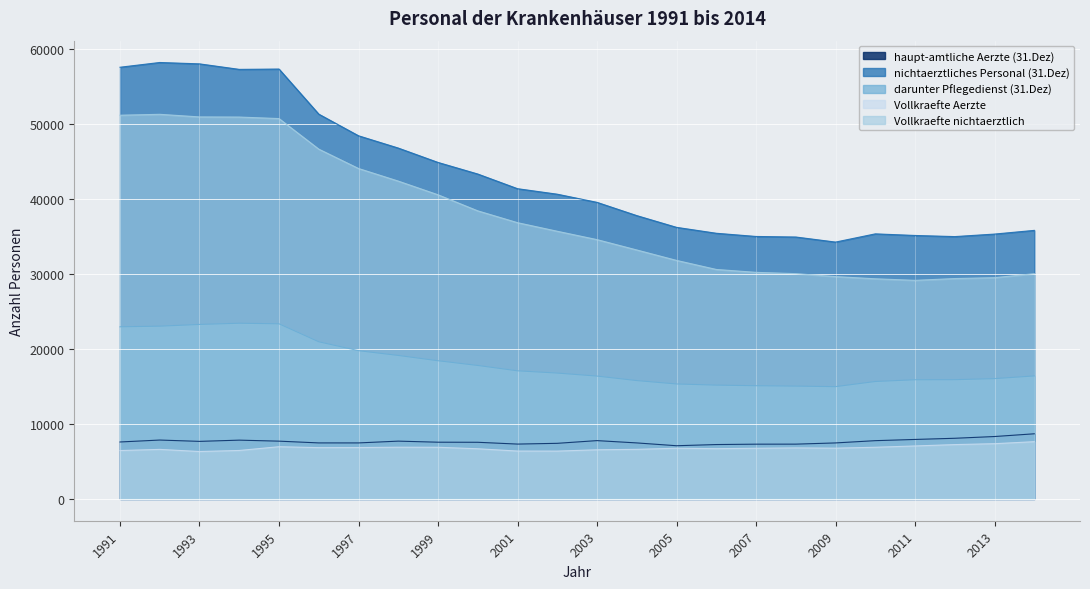

What is the minimum value for darunter Pflegedienst (31.Dez)?

14963.0